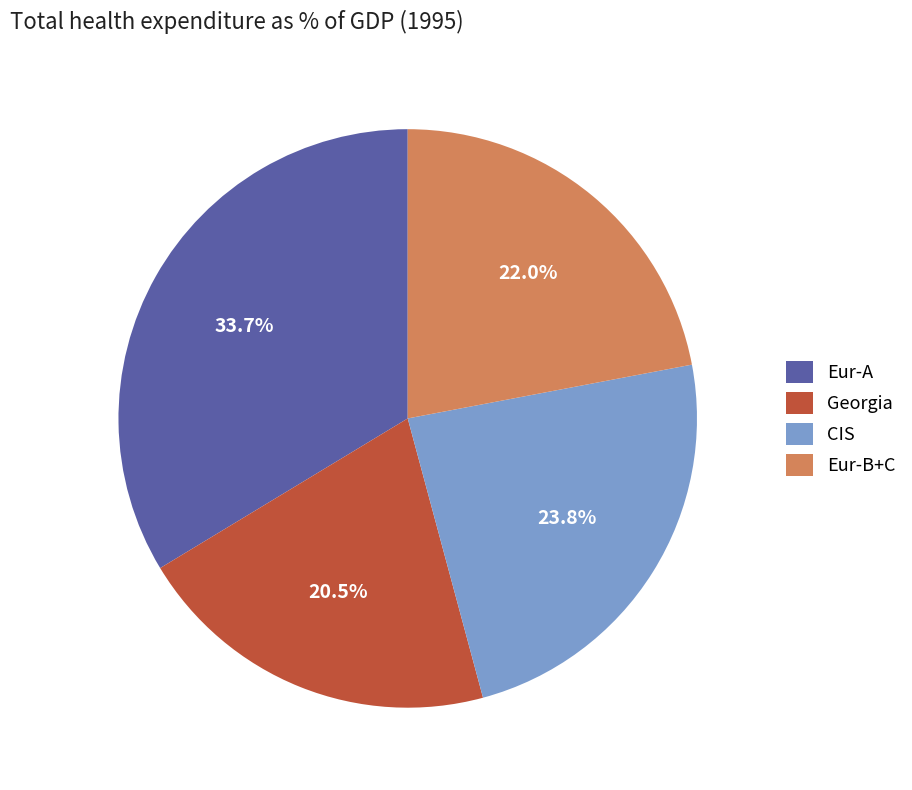

Count the number of slices in the pie.

4